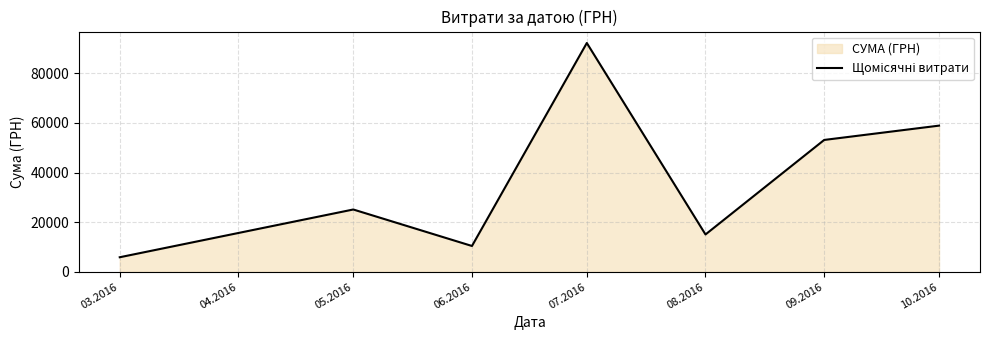

Between 09.2016 and 07.2016, which is larger?

07.2016